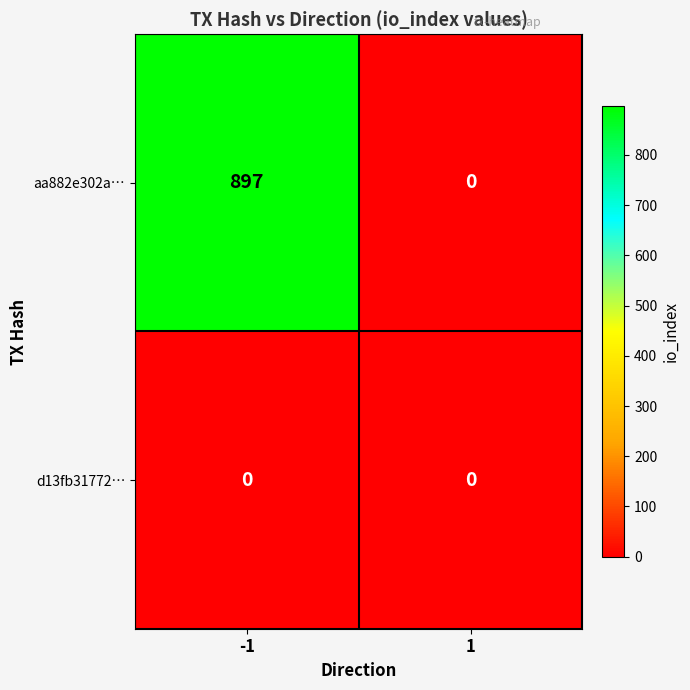

Reading left to right, extract all data points from this chart.

aa882e302a…: 897	0
d13fb31772…: 0	0